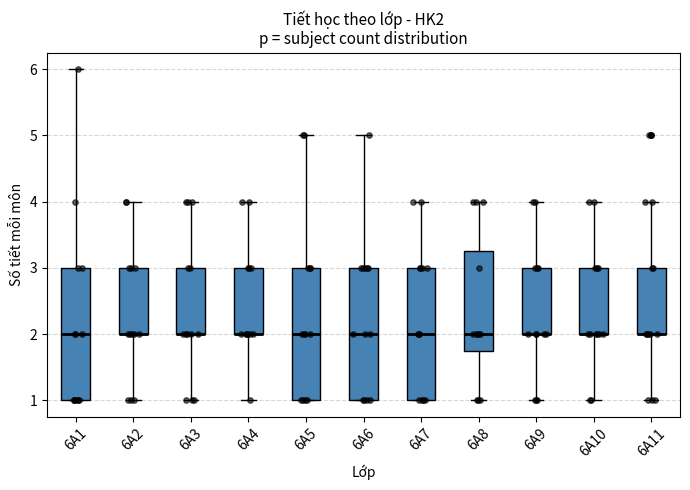

Where does the lower whisker of the box for 6A4 end on the y-axis? The values are not printed on the chart, so give them approximately, as read against the axis.

1.0